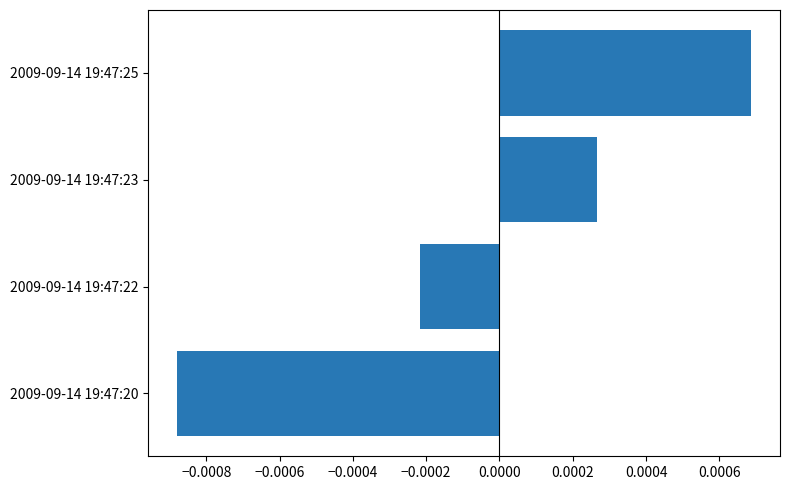

Between −0.0008 and −0.0006, which is larger?

−0.0006